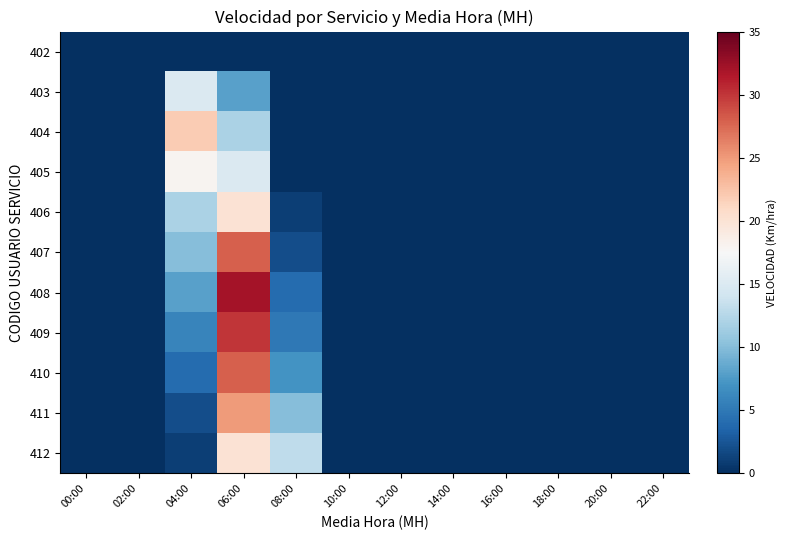

At which category is the sum across all series the highest?

06:00